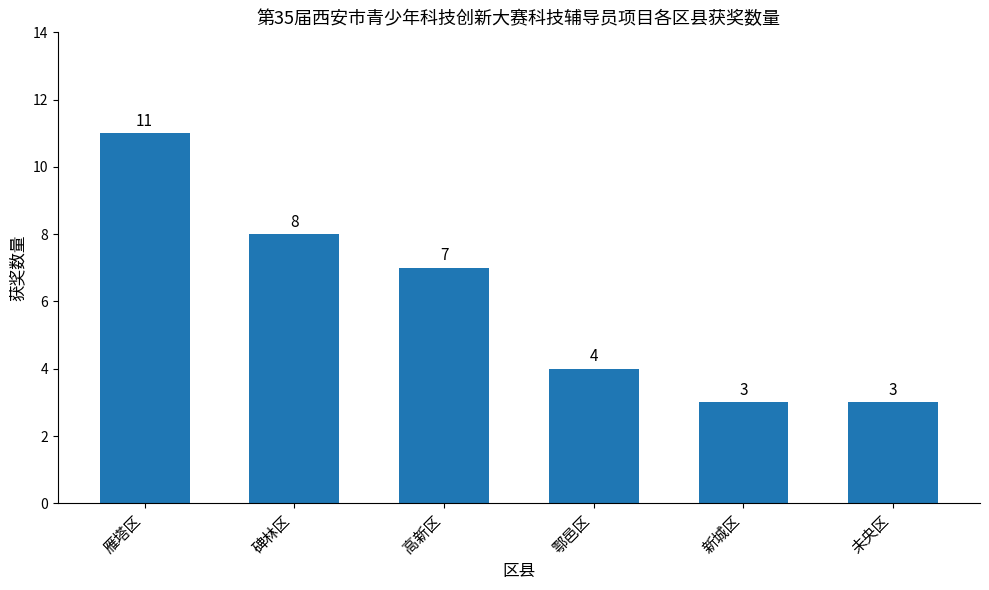

What is the greatest value displayed?

11